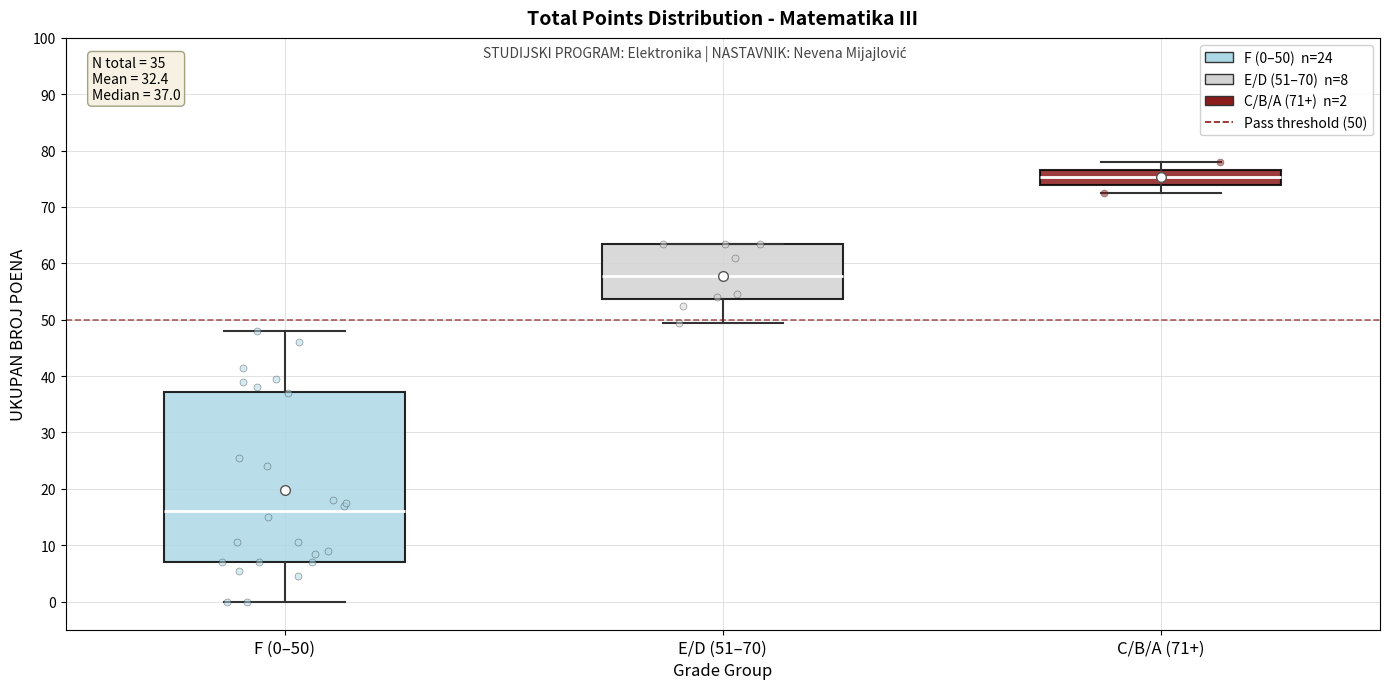

Comparing the boxes themselves (not the whiskers), which one is the tallest?

F (0–50)